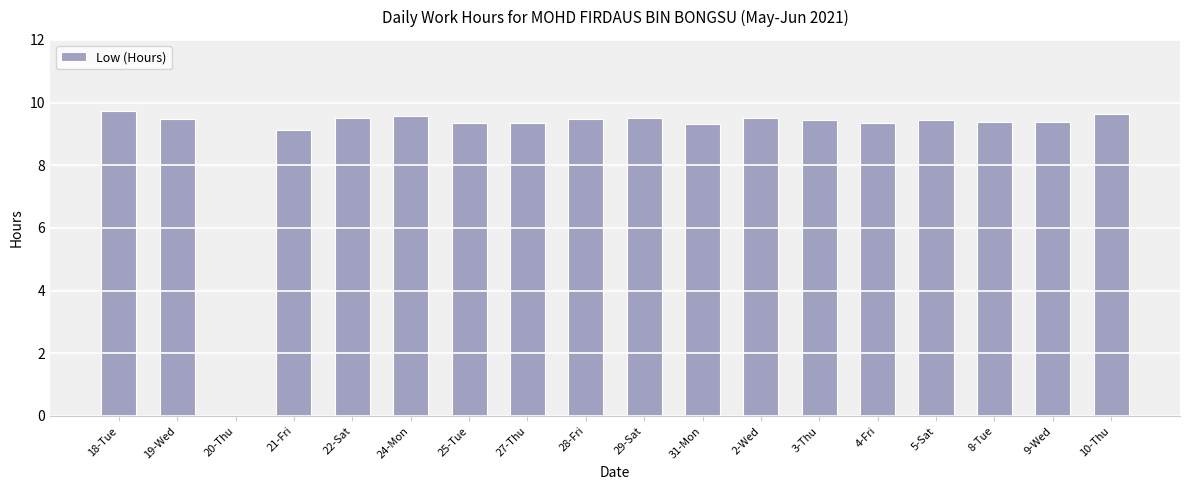

Approximately how many times larger is the value at 22-Sat compared to 24-Mon?

1.0